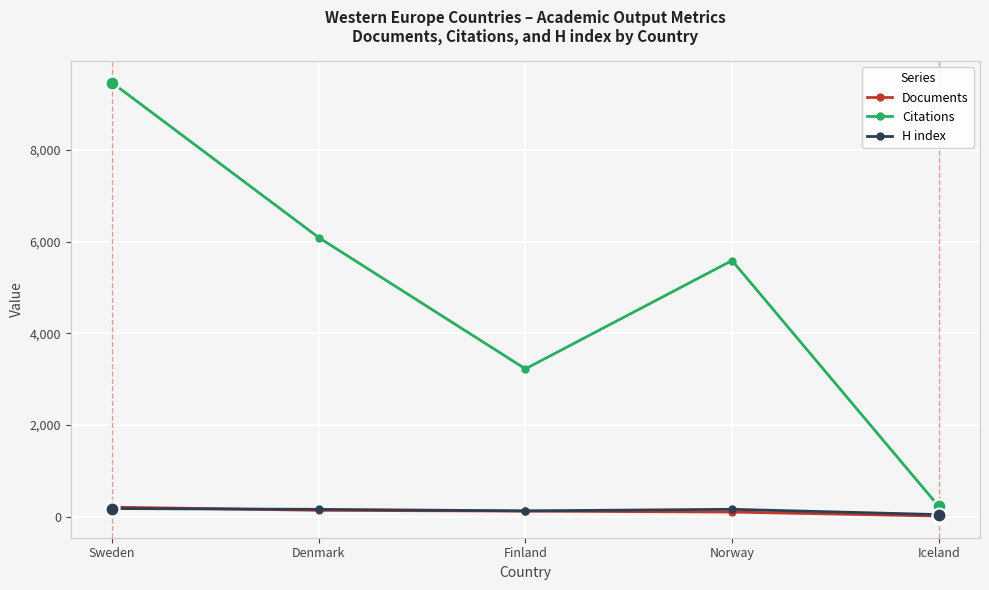

What is the total value across all series at Denmark?

6385